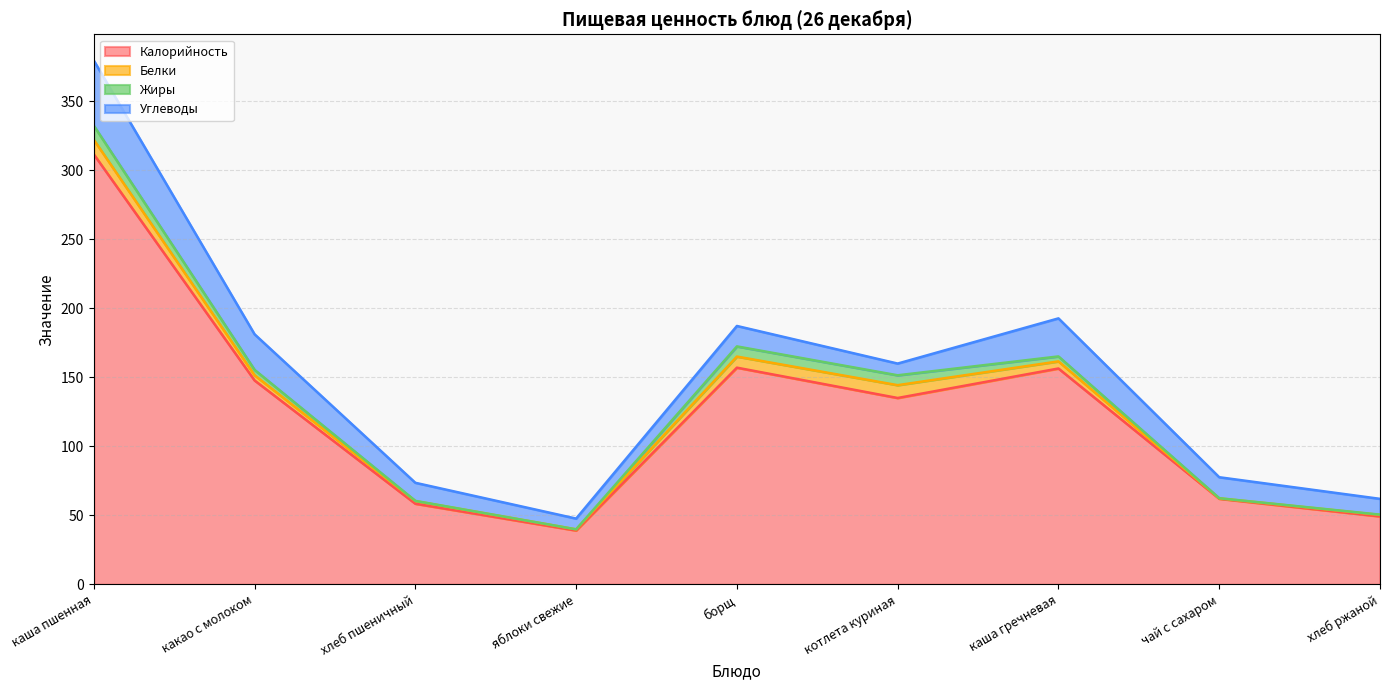

What are all the series names shown in the legend?

Калорийность, Белки, Жиры, Углеводы